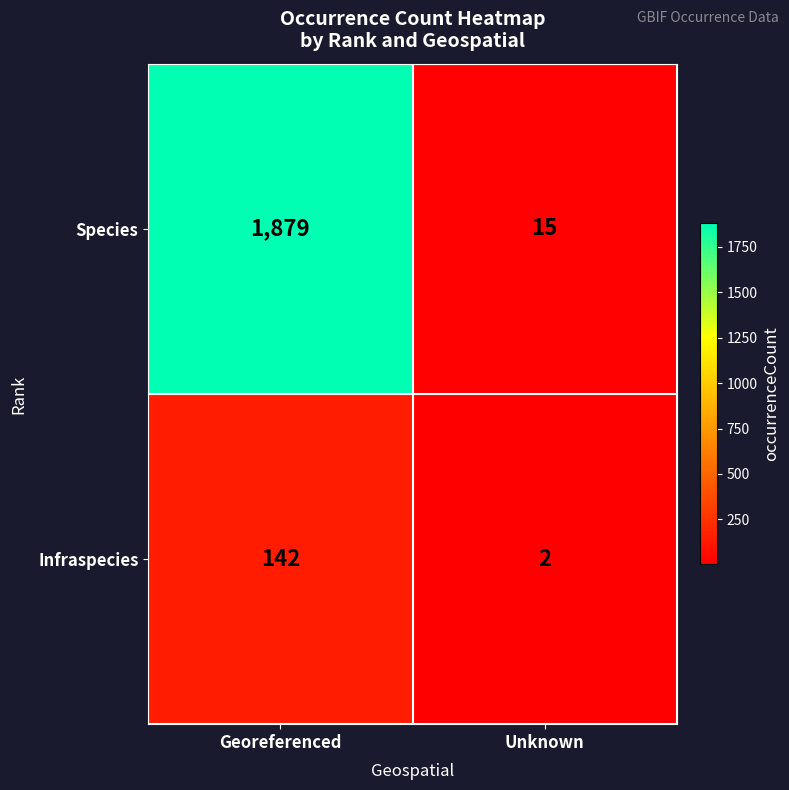

Reading left to right, transcribe all the data shown in this chart.

Species: Georeferenced=1879	Unknown=15
Infraspecies: Georeferenced=142	Unknown=2